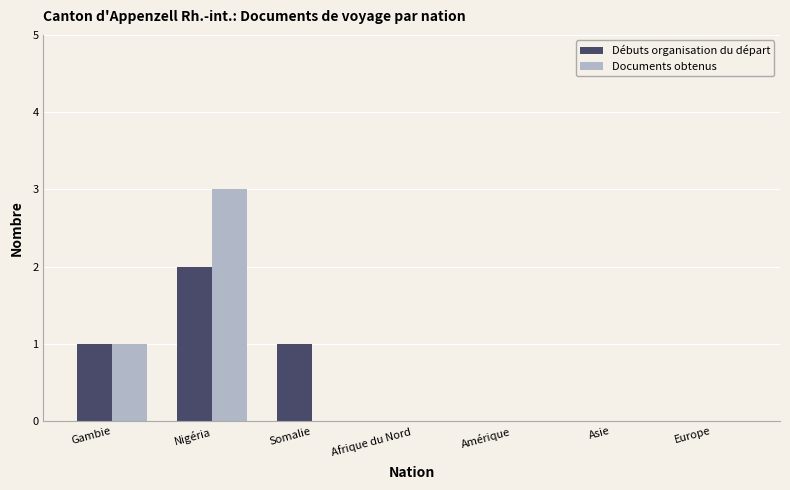

Which series changed the most between Gambie and Nigéria?

Documents obtenus